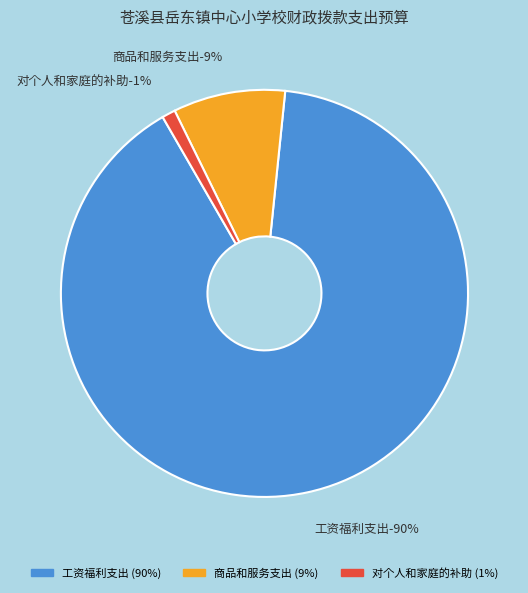

To the nearest percent, what is the combined percentage of 商品和服务支出 and 对个人和家庭的补助?

10%